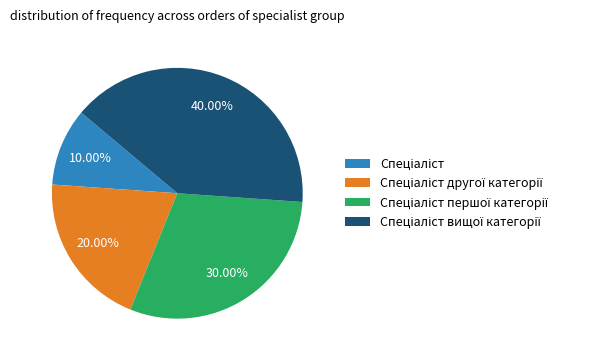

Does any single category account for the majority?

No